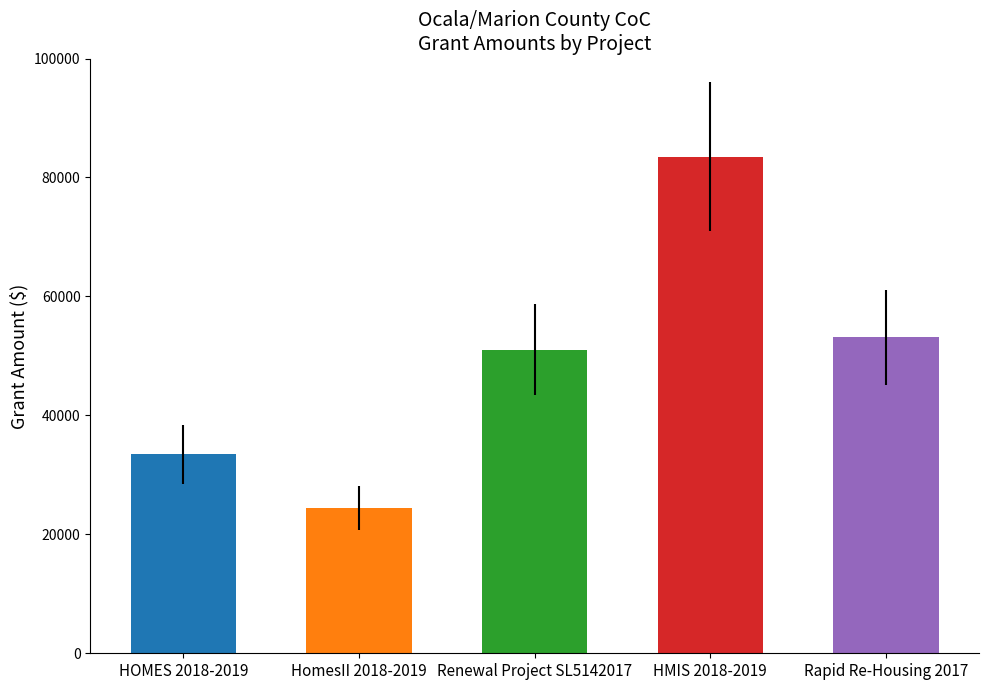

Approximately how many times larger is the value at Renewal Project SL5142017 compared to Rapid Re-Housing 2017?

1.0